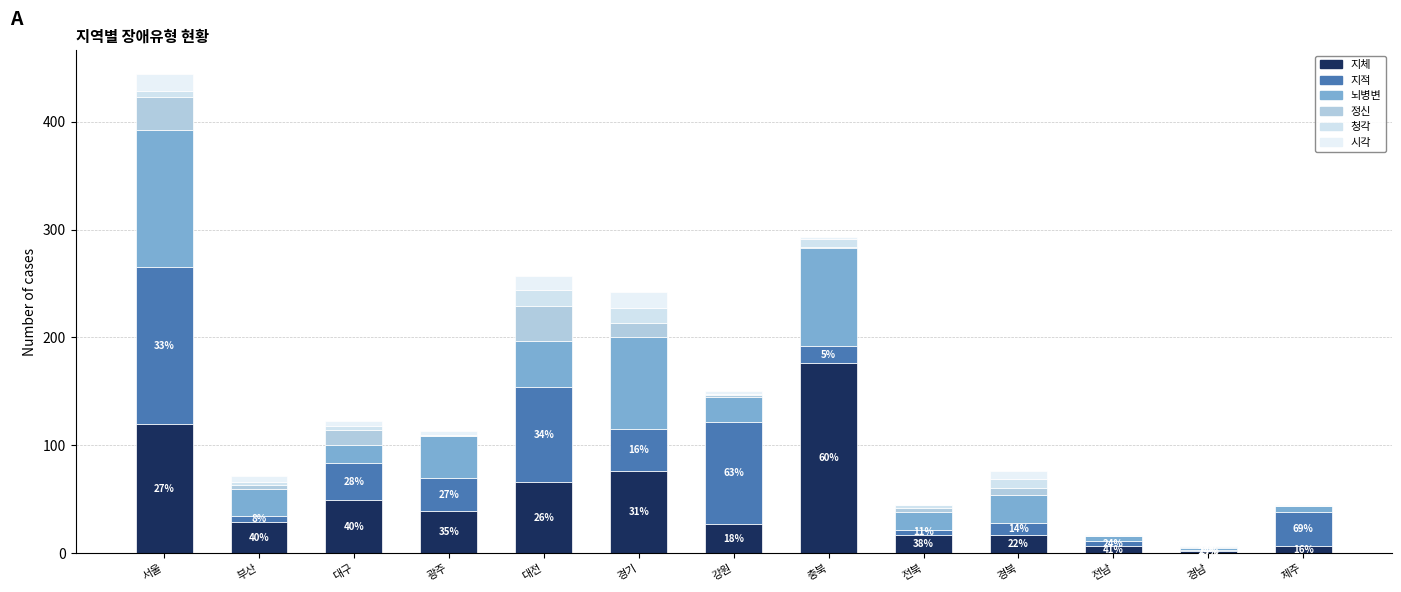

Are the bars horizontal?

No